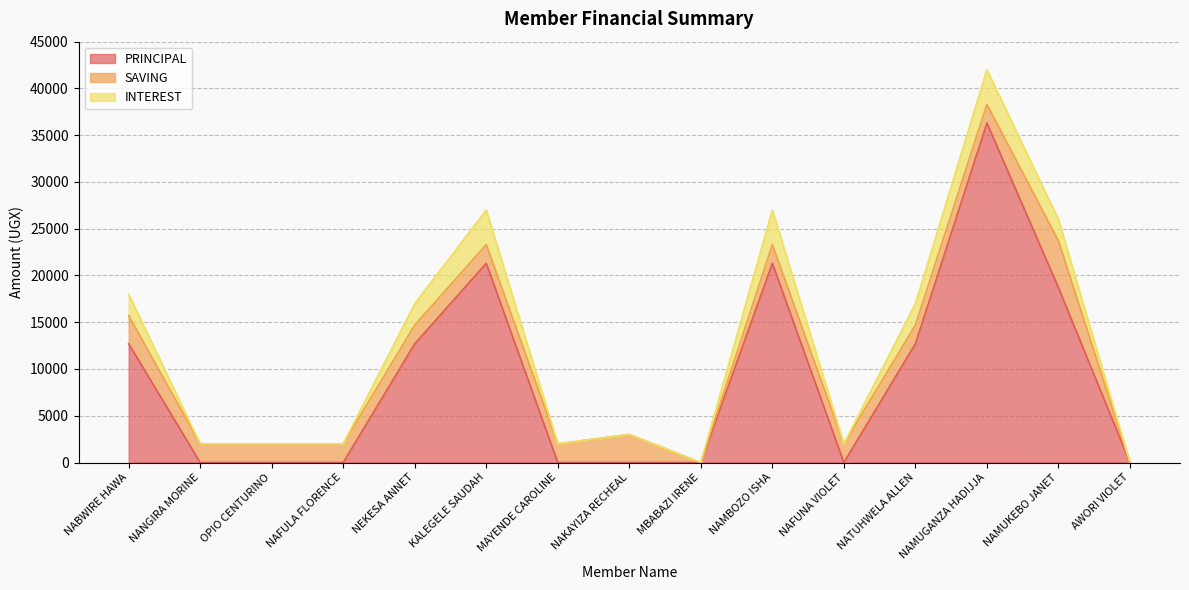

What is the total value across all series at NANGIRA MORINE?

2000